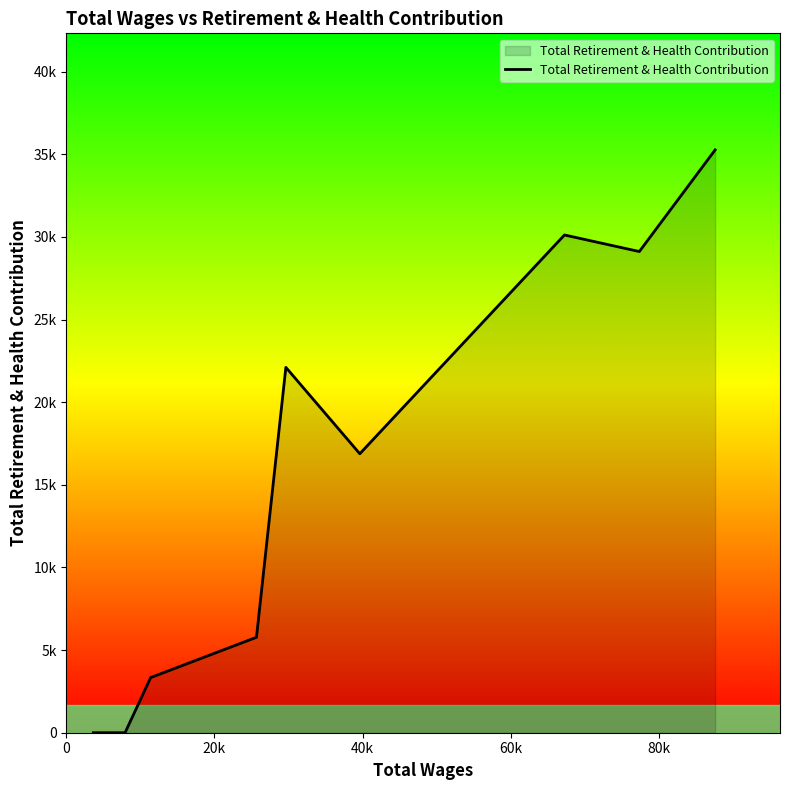

What is the value of the 5th point from the left?

22107